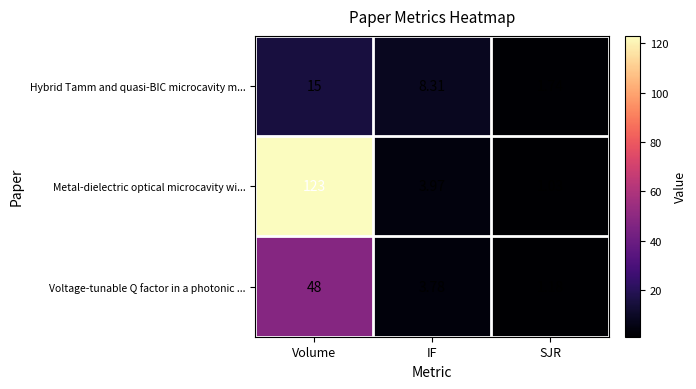

At which label does Metal-dielectric optical microcavity wi... first exceed 3?

Volume